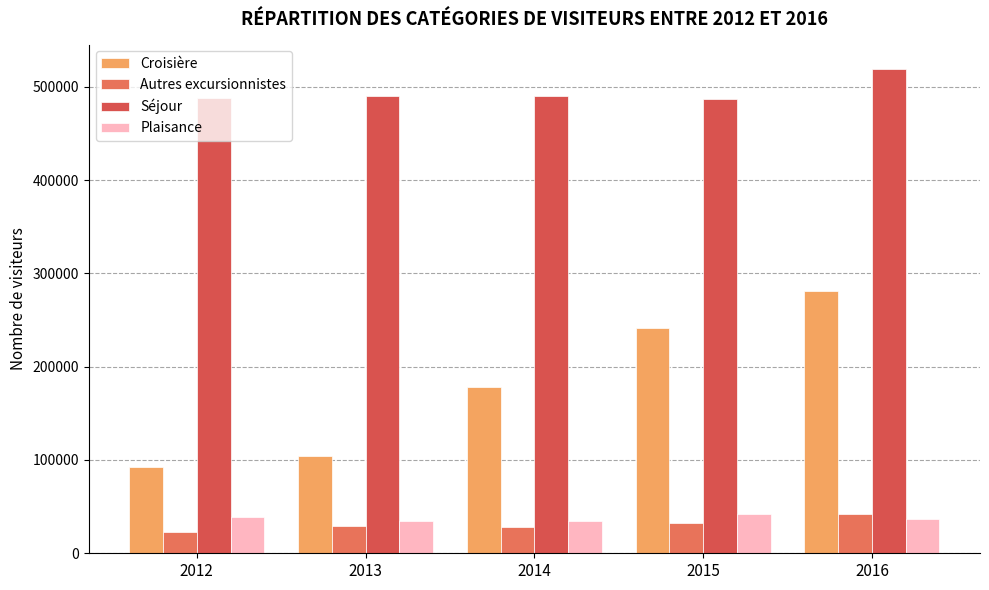

Which series has the largest total across all categories?

Séjour